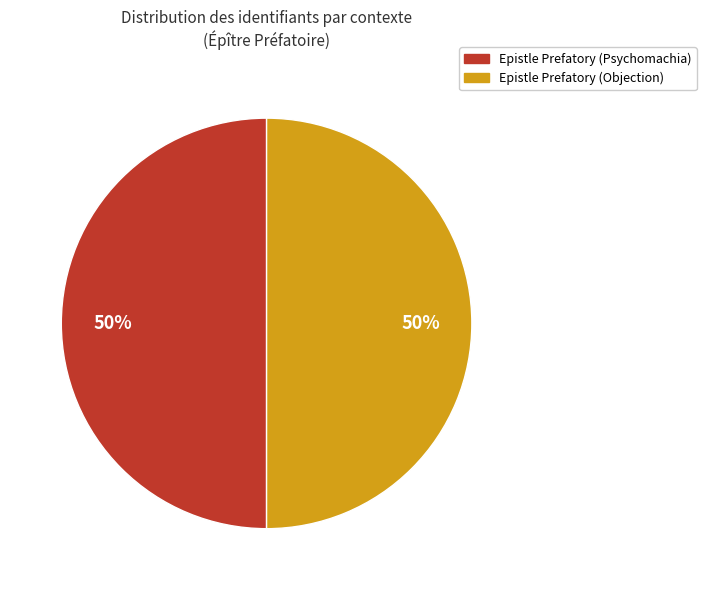

To the nearest percent, what portion does Epistle Prefatory (Objection) represent?

50%